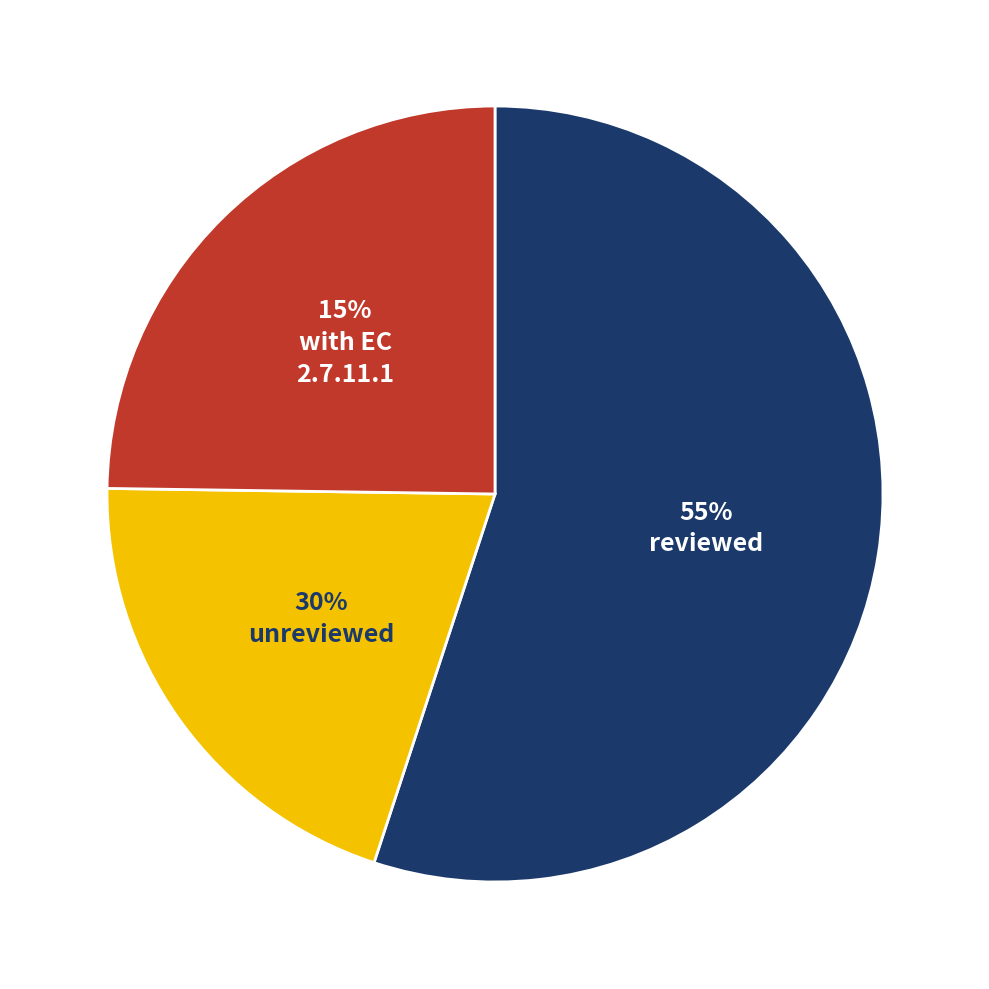

How many slices are in this pie chart?

3